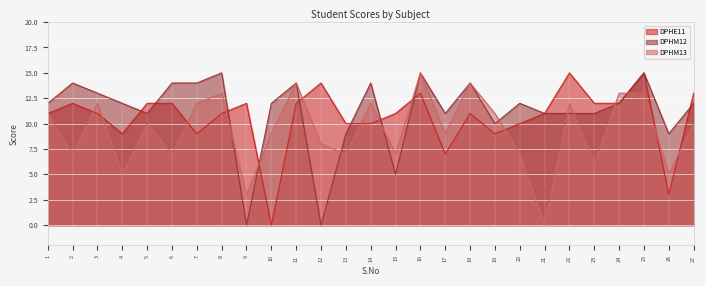

List the series in order of their overall mean, lowest first.

DPHM13, DPHE11, DPHM12